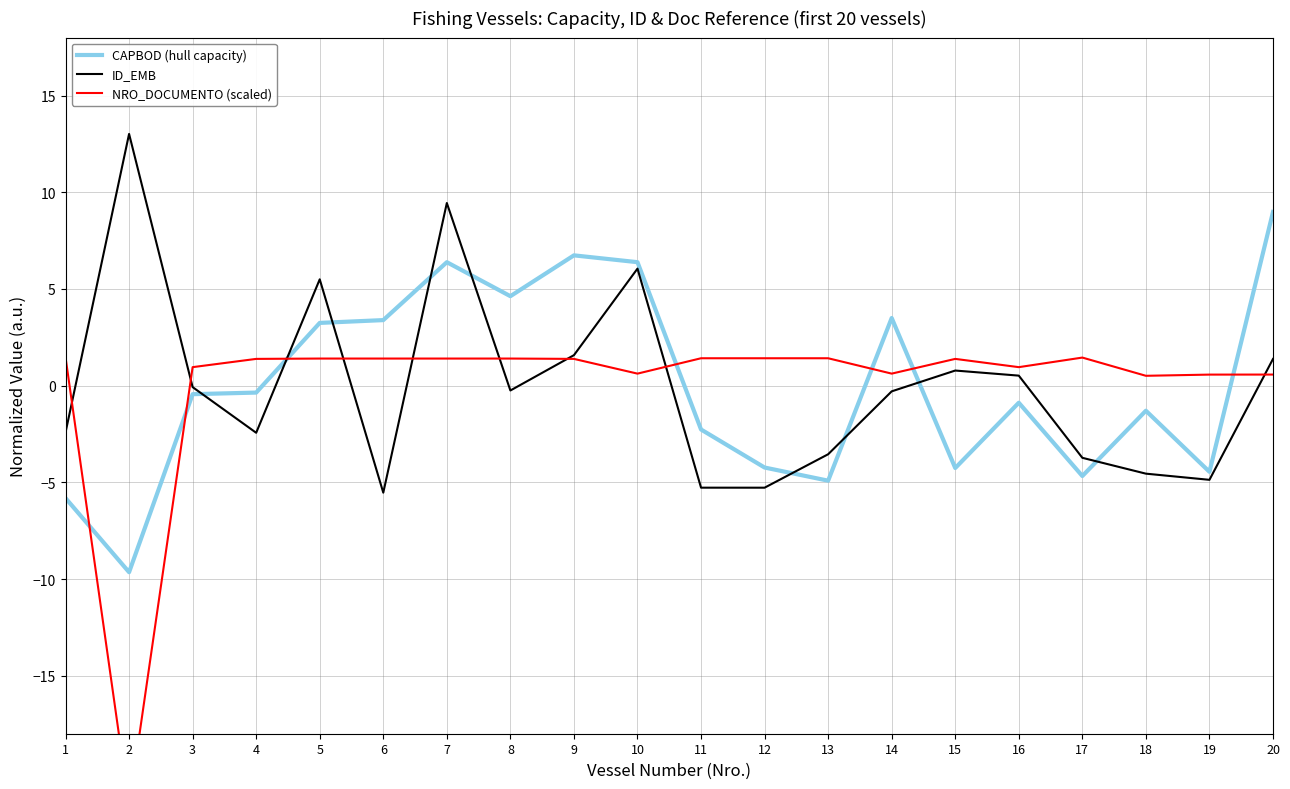

How many times do ID_EMB and NRO_DOCUMENTO (scaled) cross each other?

9